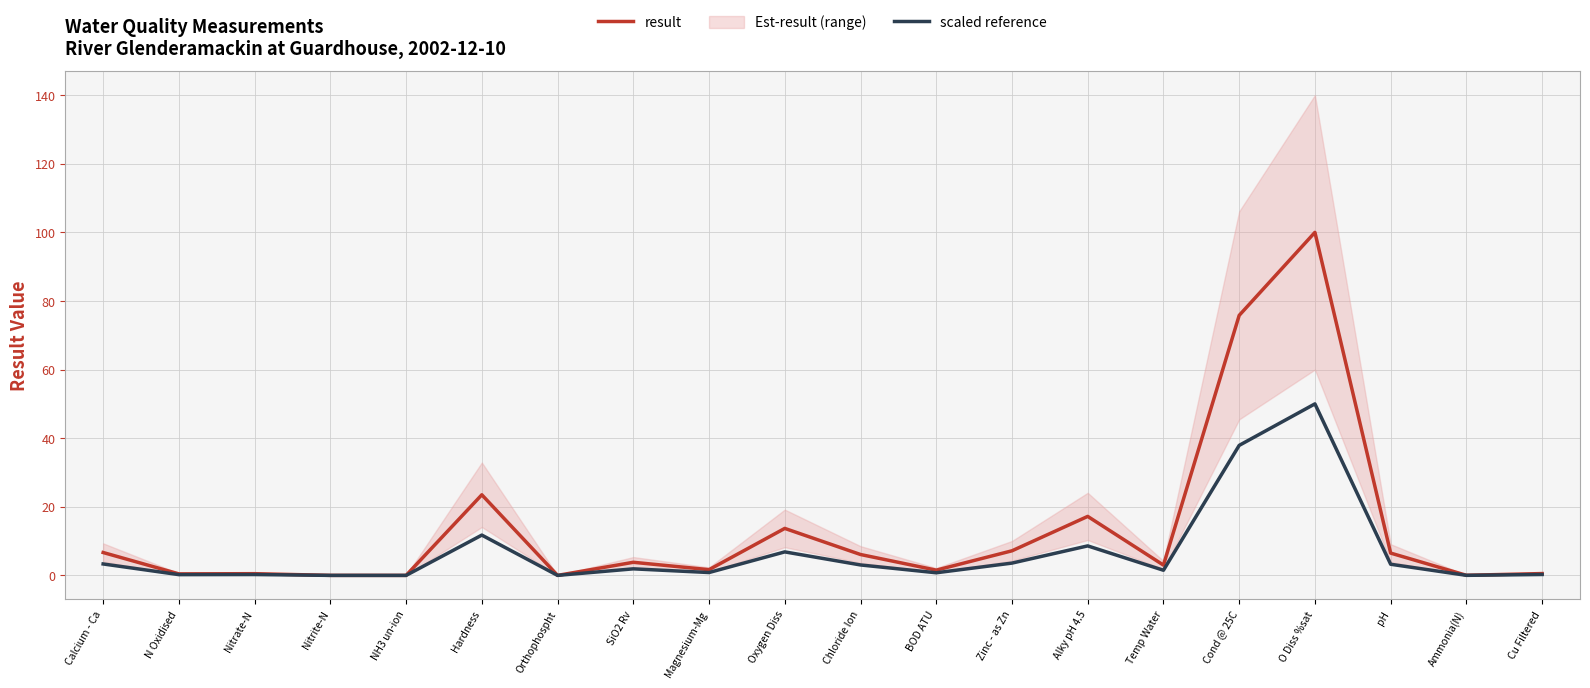

True or false: result and scaled reference intersect in this chart.

False